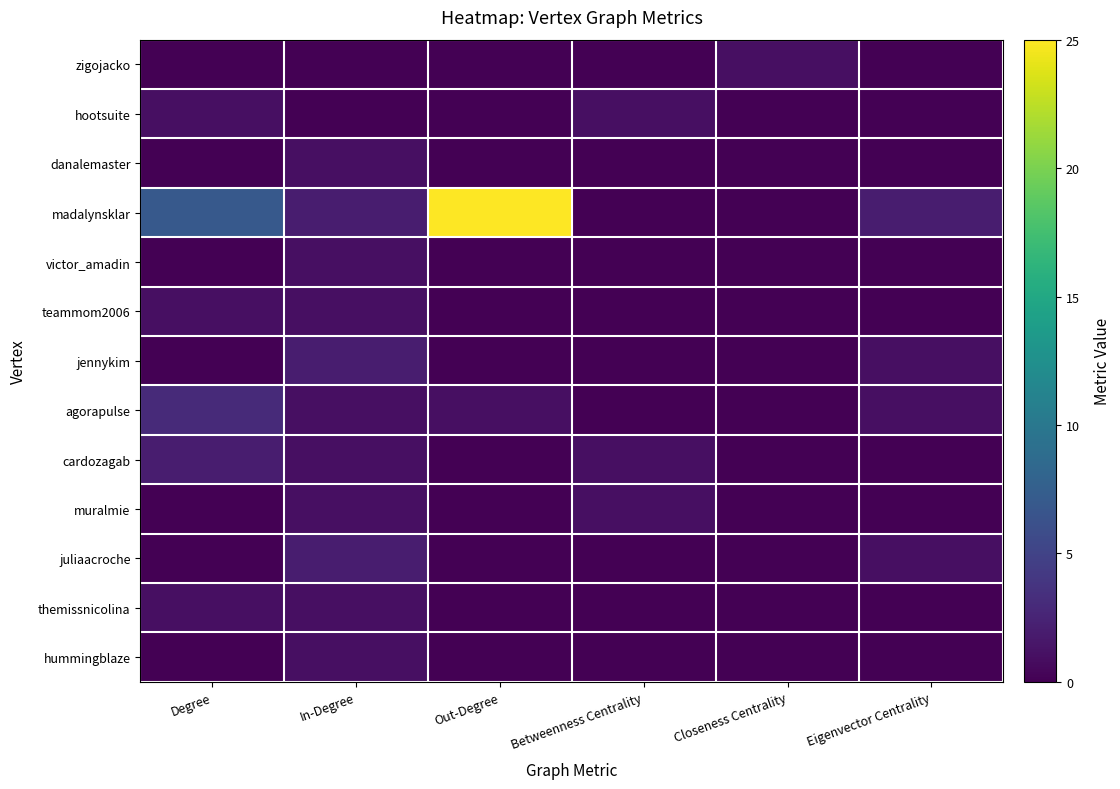

Reading left to right, what are all the values shown in this chart?

zigojacko: Degree=0	In-Degree=0	Out-Degree=0	Betweenness Centrality=0	Closeness Centrality=1	Eigenvector Centrality=0
hootsuite: Degree=1	In-Degree=0	Out-Degree=0	Betweenness Centrality=1	Closeness Centrality=0	Eigenvector Centrality=0
danalemaster: Degree=0	In-Degree=1	Out-Degree=0	Betweenness Centrality=0	Closeness Centrality=0	Eigenvector Centrality=0
madalynsklar: Degree=7	In-Degree=2	Out-Degree=25	Betweenness Centrality=0	Closeness Centrality=0	Eigenvector Centrality=2
victor_amadin: Degree=0	In-Degree=1	Out-Degree=0	Betweenness Centrality=0	Closeness Centrality=0	Eigenvector Centrality=0
teammom2006: Degree=1	In-Degree=1	Out-Degree=0	Betweenness Centrality=0	Closeness Centrality=0	Eigenvector Centrality=0
jennykim: Degree=0	In-Degree=2	Out-Degree=0	Betweenness Centrality=0	Closeness Centrality=0	Eigenvector Centrality=1
agorapulse: Degree=3	In-Degree=1	Out-Degree=1	Betweenness Centrality=0	Closeness Centrality=0	Eigenvector Centrality=1
cardozagab: Degree=2	In-Degree=1	Out-Degree=0	Betweenness Centrality=1	Closeness Centrality=0	Eigenvector Centrality=0
muralmie: Degree=0	In-Degree=1	Out-Degree=0	Betweenness Centrality=1	Closeness Centrality=0	Eigenvector Centrality=0
juliaacroche: Degree=0	In-Degree=2	Out-Degree=0	Betweenness Centrality=0	Closeness Centrality=0	Eigenvector Centrality=1
themissnicolina: Degree=1	In-Degree=1	Out-Degree=0	Betweenness Centrality=0	Closeness Centrality=0	Eigenvector Centrality=0
hummingblaze: Degree=0	In-Degree=1	Out-Degree=0	Betweenness Centrality=0	Closeness Centrality=0	Eigenvector Centrality=0